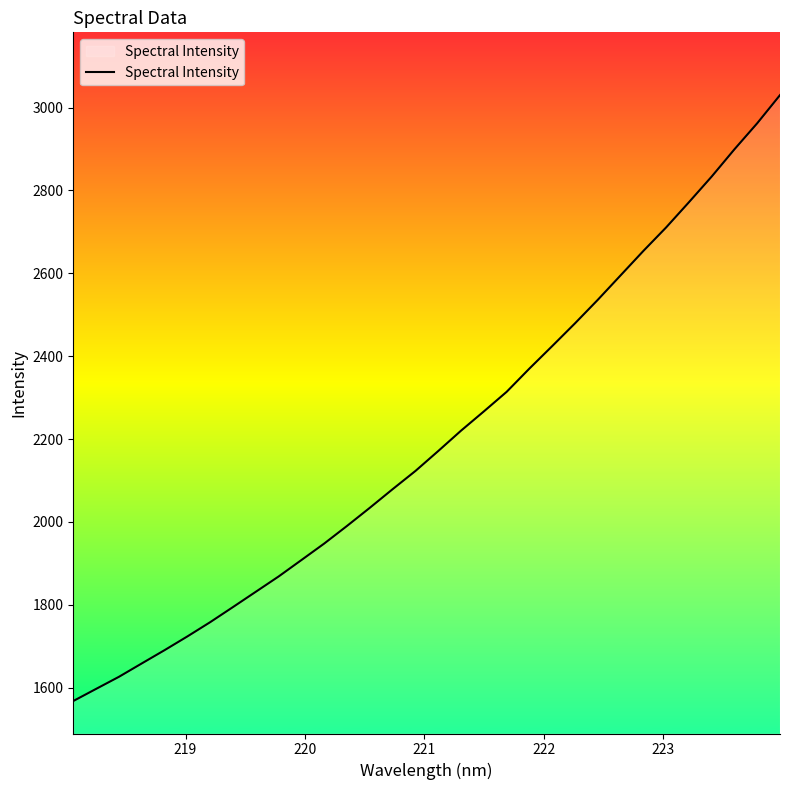

What is the average value?

2201.1